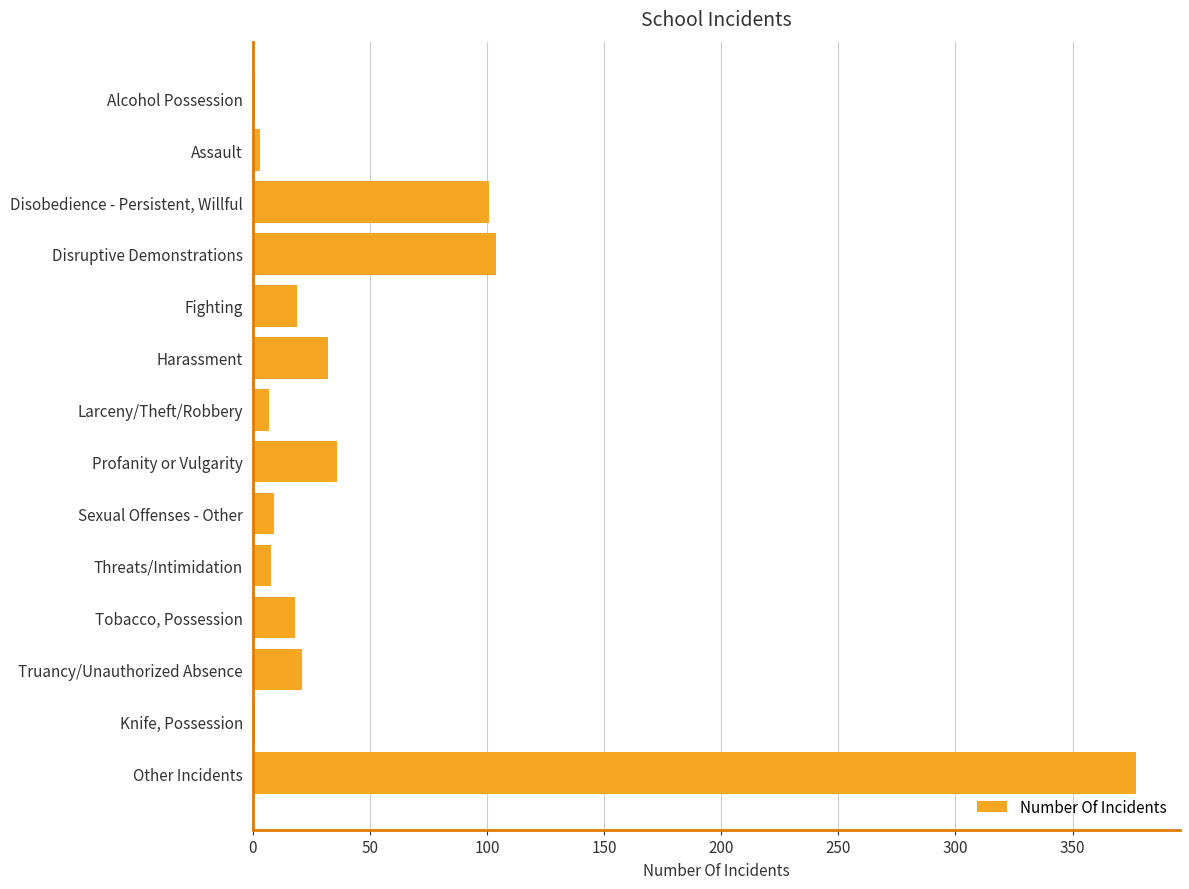

What is the sum of the values at Harassment and Sexual Offenses - Other?

41